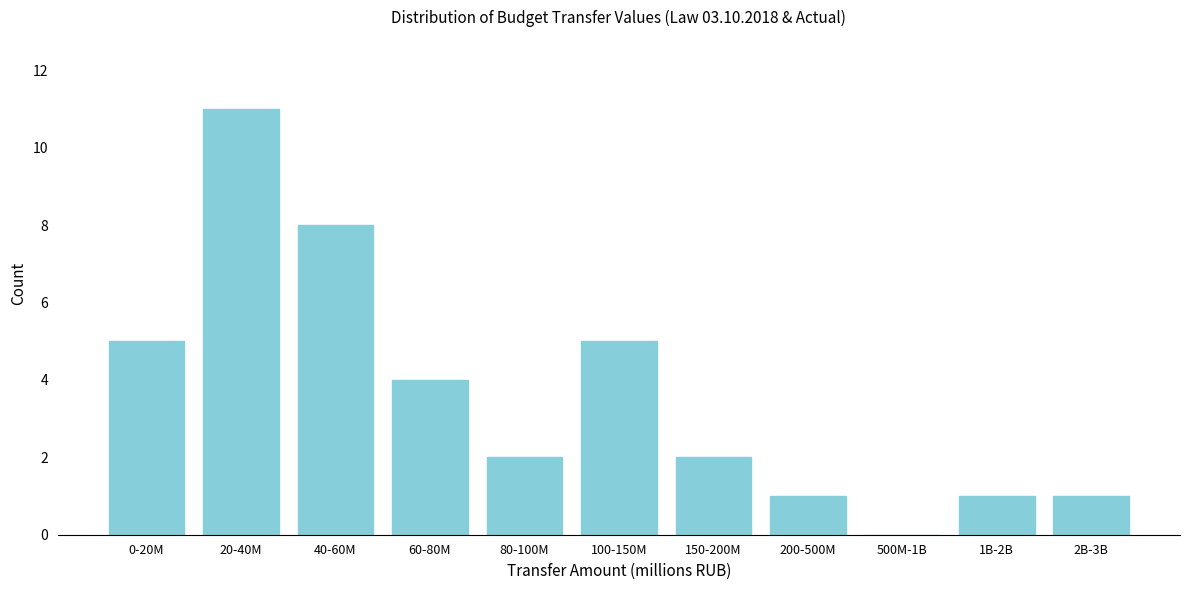

Reading right to left, extract all data points from this chart.

2B-3B=1	1B-2B=1	500M-1B=0	200-500M=1	150-200M=2	100-150M=5	80-100M=2	60-80M=4	40-60M=8	20-40M=11	0-20M=5